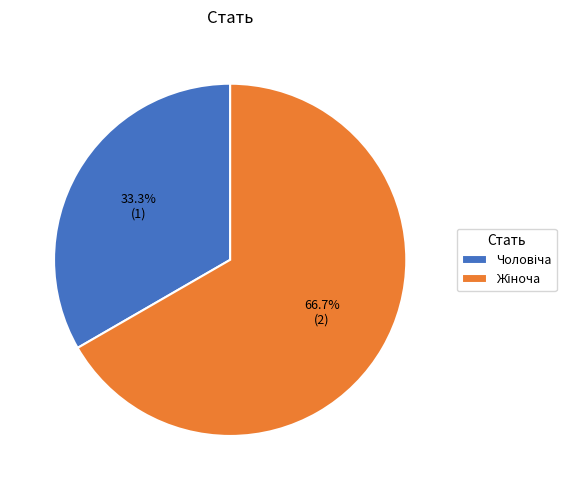

Does any single category account for the majority?

Yes